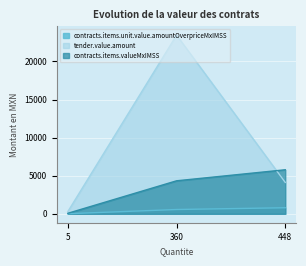

What is the minimum value shown in the chart?

12.5